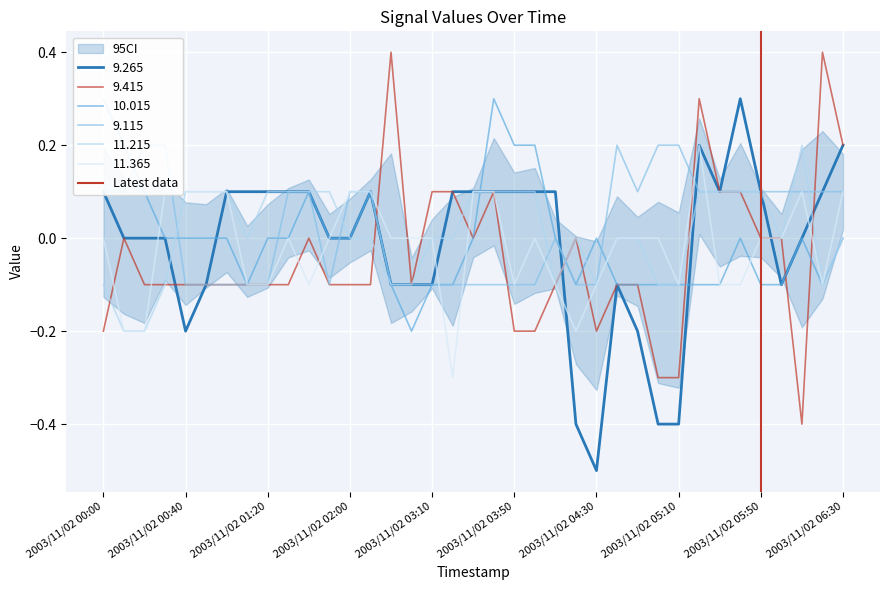

Is this an area chart (filled region under the line)?

No